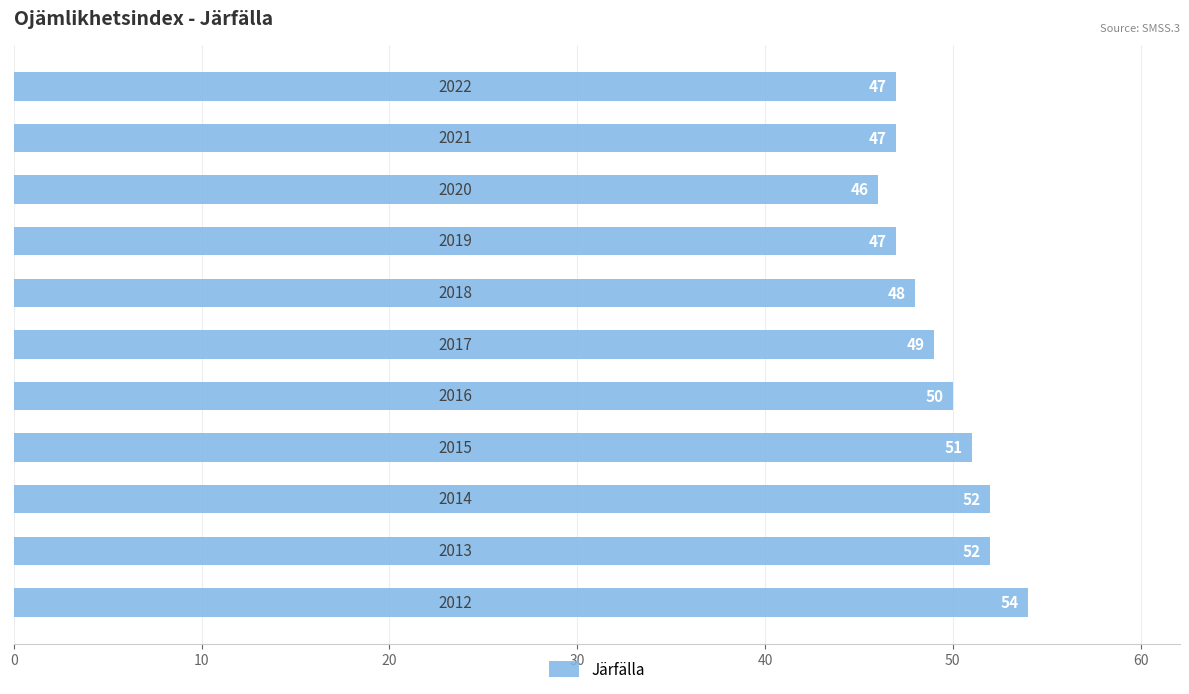

Count the values in the range 47 to 52.

9